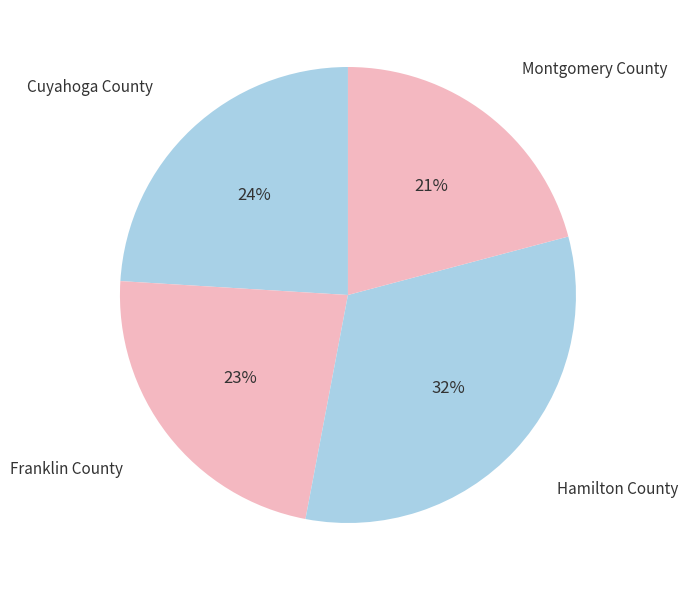

The Cuyahoga County slice represents 34% of the pie. True or false?

False